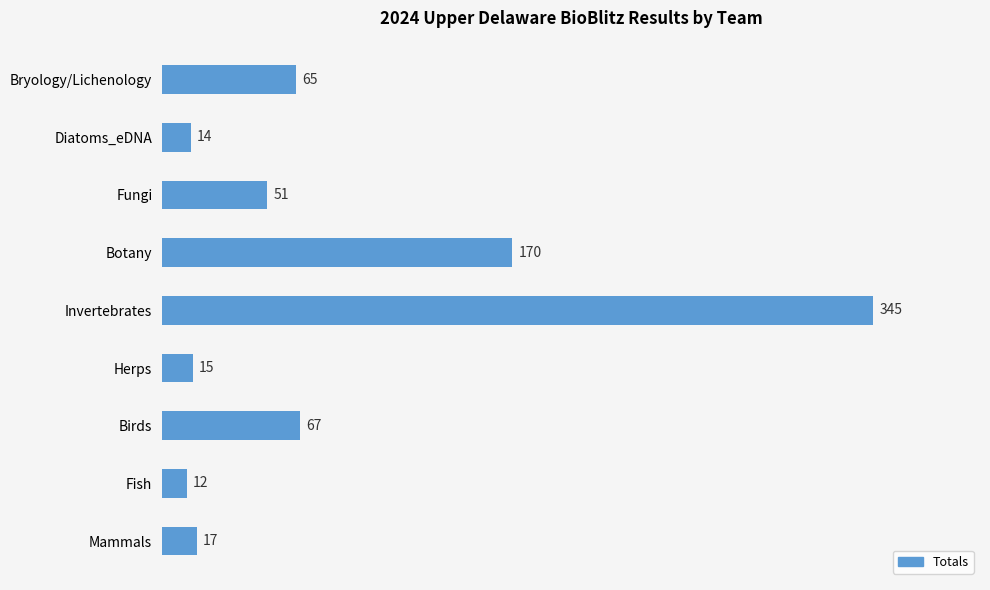

Approximately how many times larger is the value at Bryology/Lichenology compared to Herps?

4.3